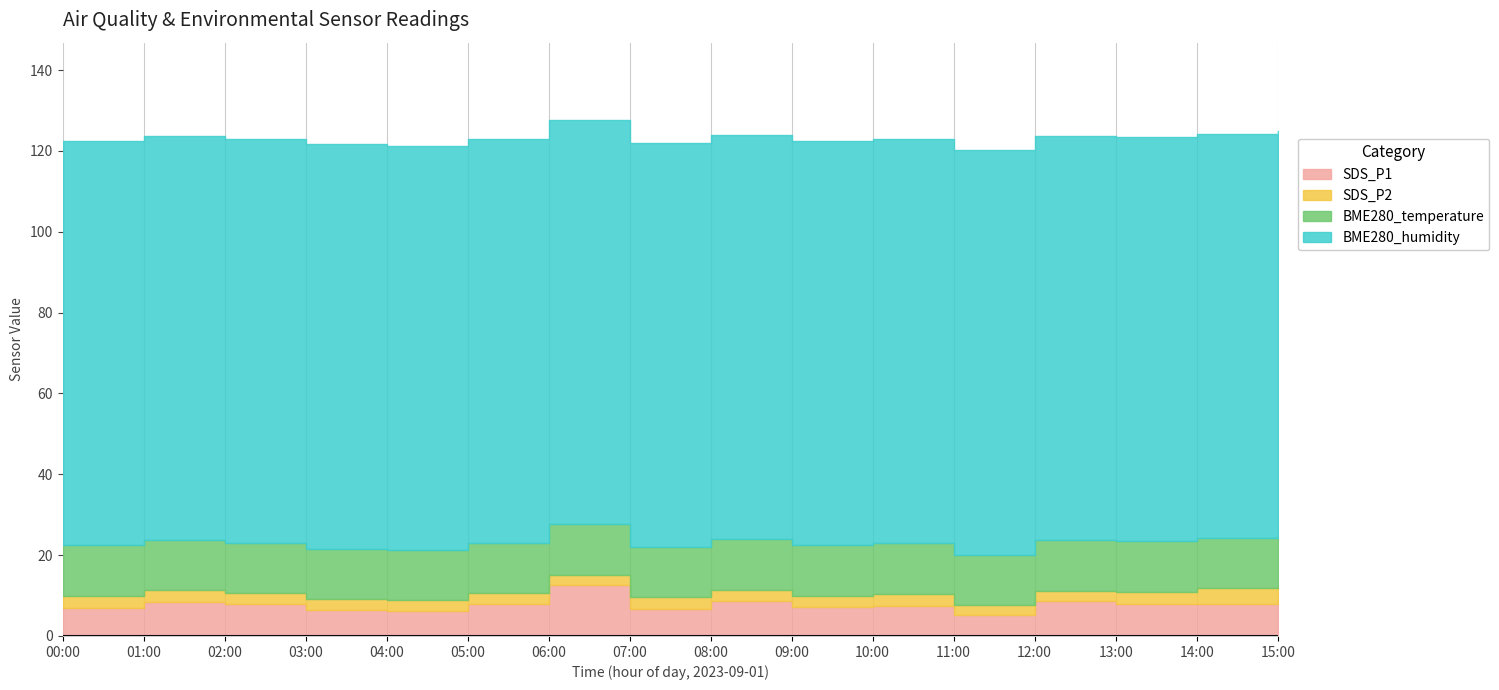

Which category has the lowest value across all series?

11:00